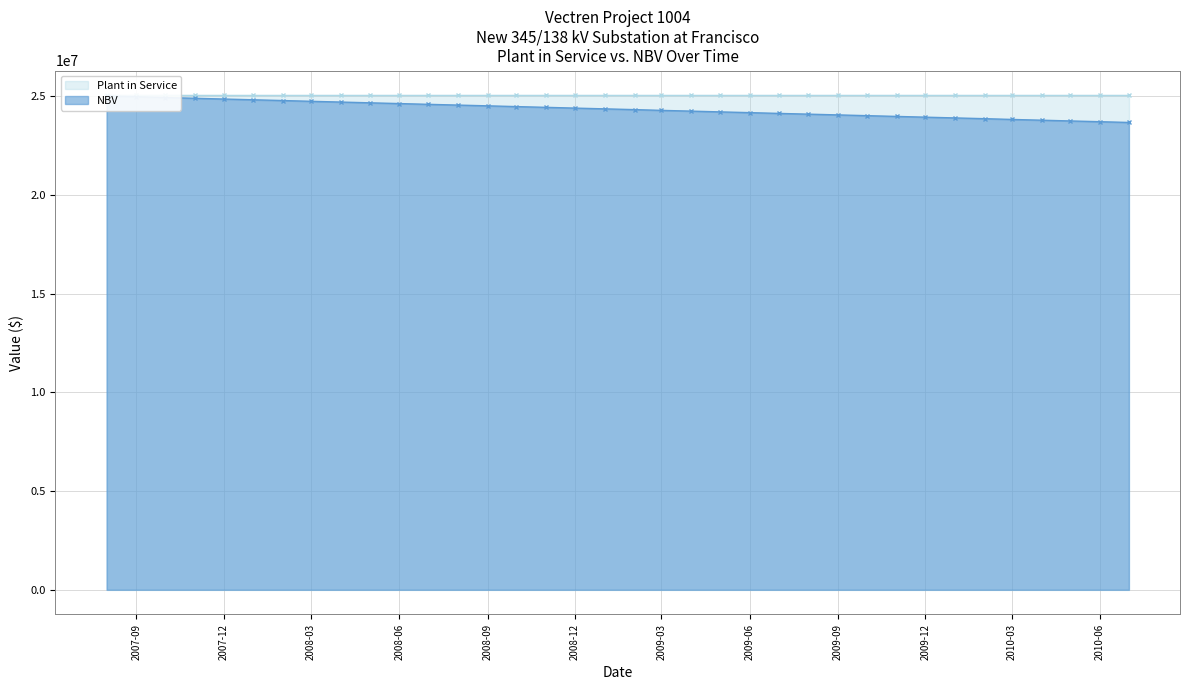

What is the label of the 23rd point from the right?

2008-09